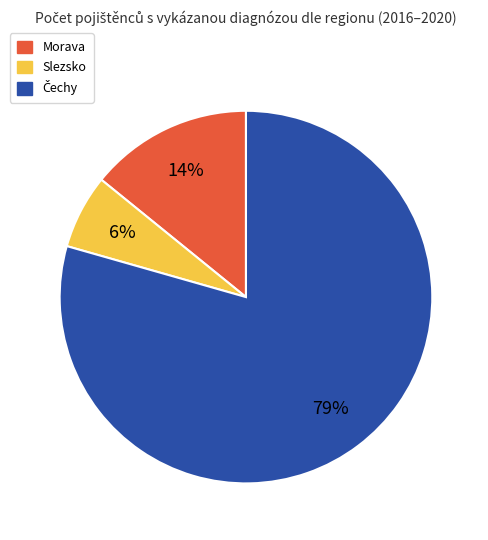

Combined, do Slezsko and Morava account for over 50%?

No